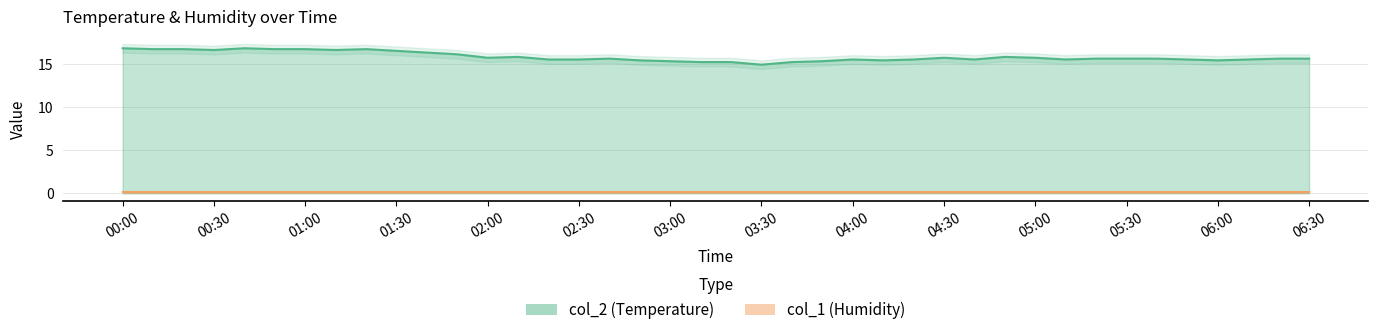

At which label is the value closest to 15?

03:30